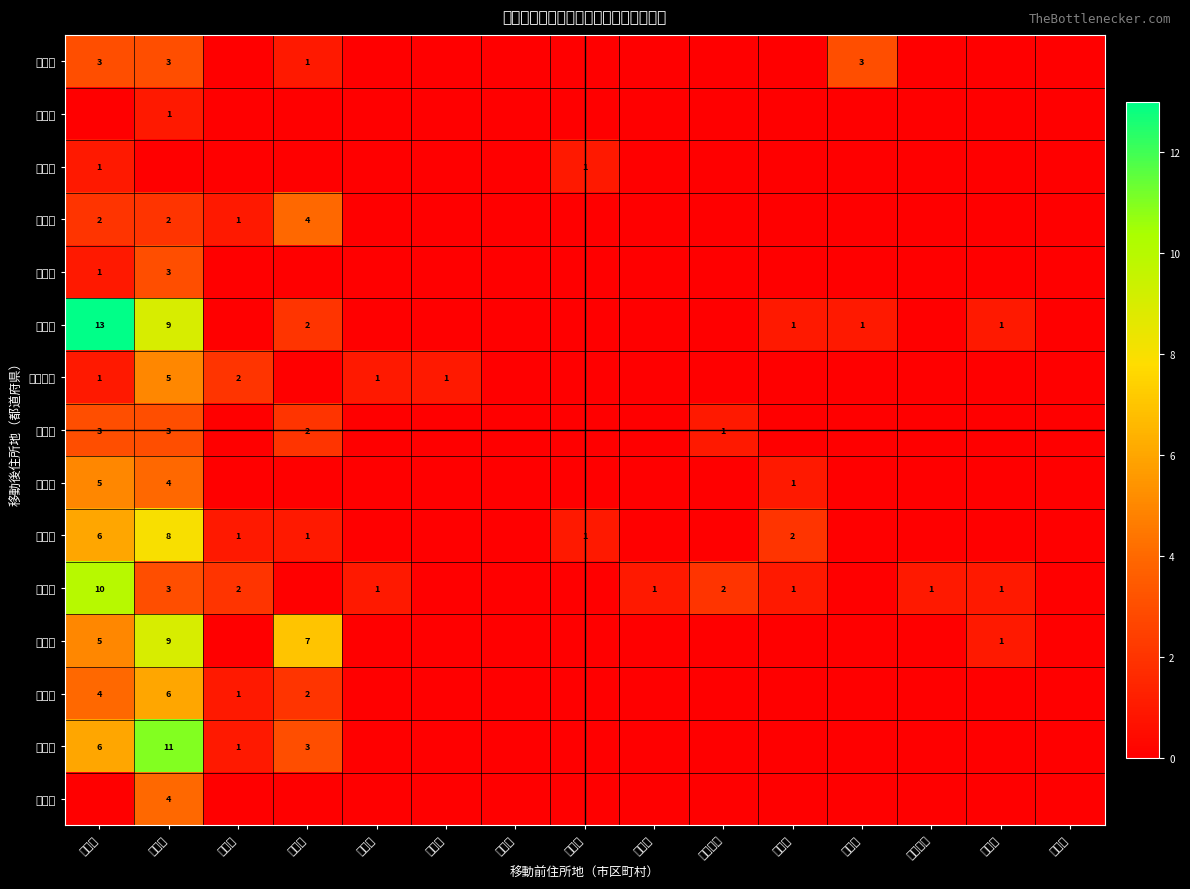

Is it true that 千葉県 equals -2 at 三朝町?

False